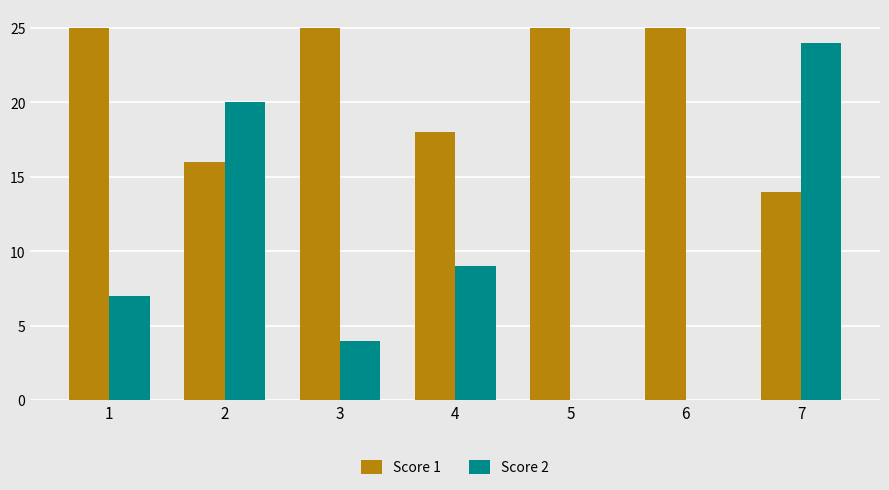

True or false: Score 2 has a value of 1 at 3.

False